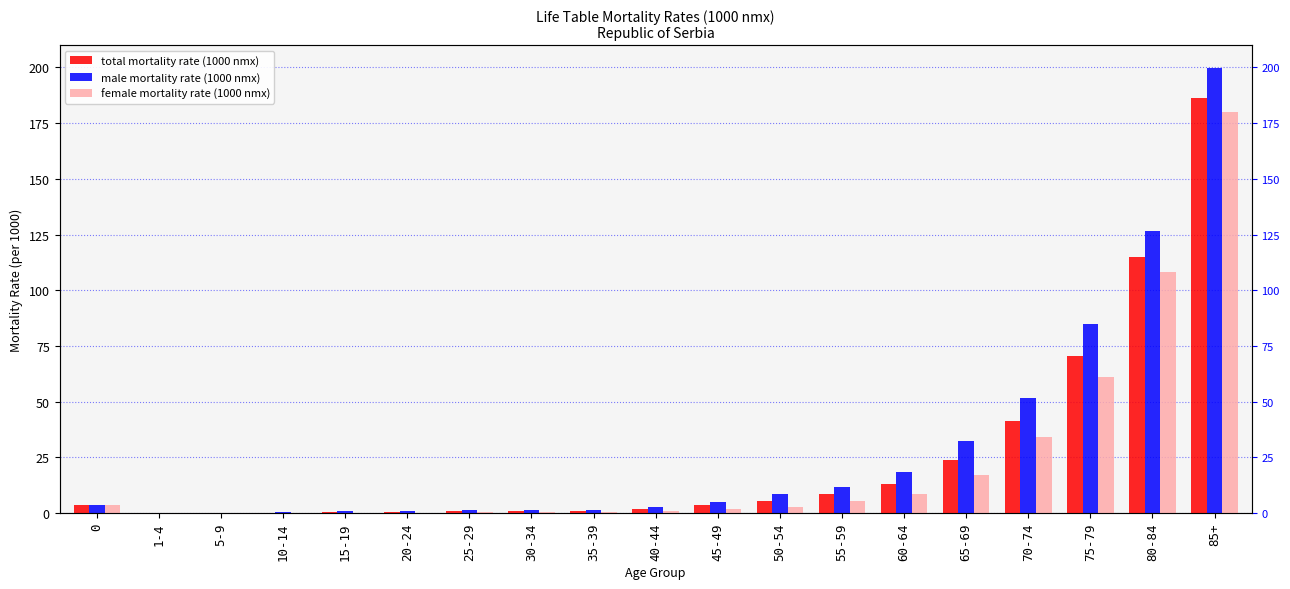

What is the total value across all series at 65-69?

73.5